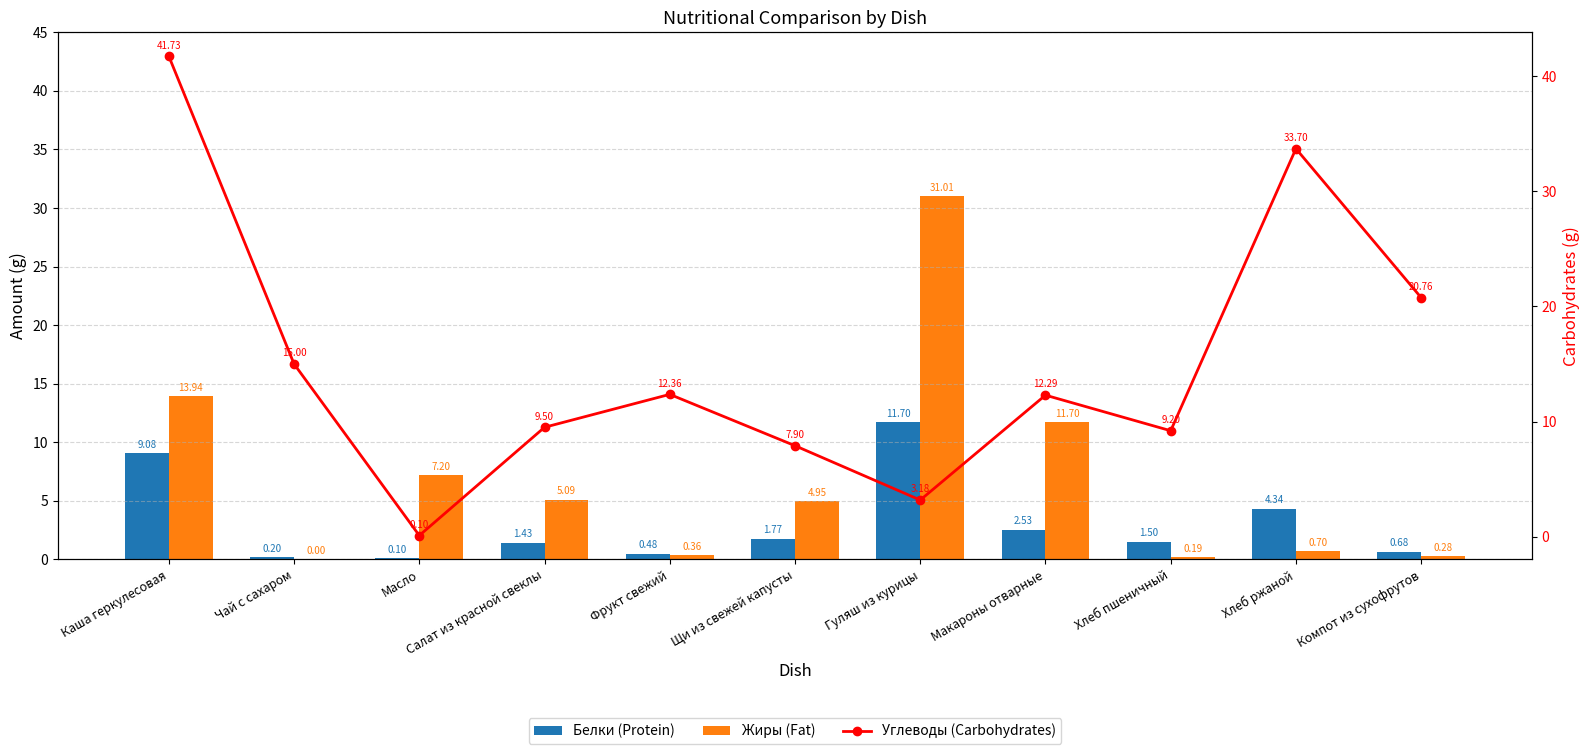

Rank the series by their maximum value, from highest to lowest.

Углеводы (Carbohydrates), Жиры (Fat), Белки (Protein)